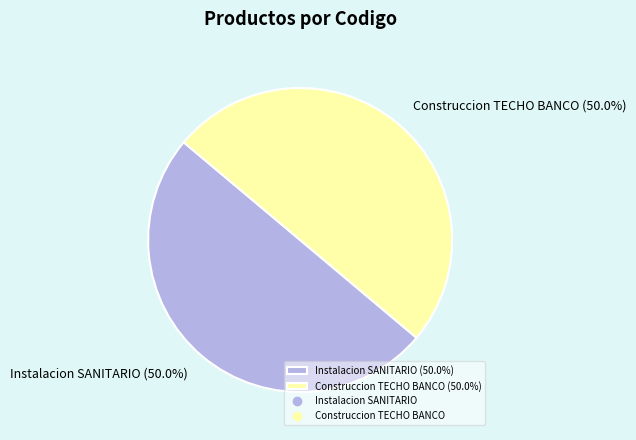

Is the sum of Construccion TECHO BANCO (50.0%) and Instalacion SANITARIO (50.0%) greater than half?

Yes